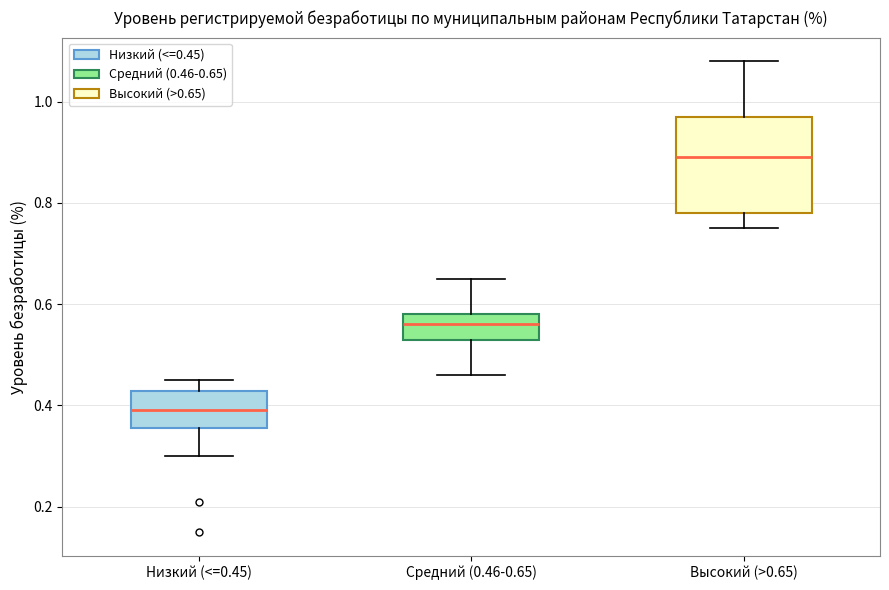

Comparing the boxes themselves (not the whiskers), which one is the tallest?

Высокий (>0.65)